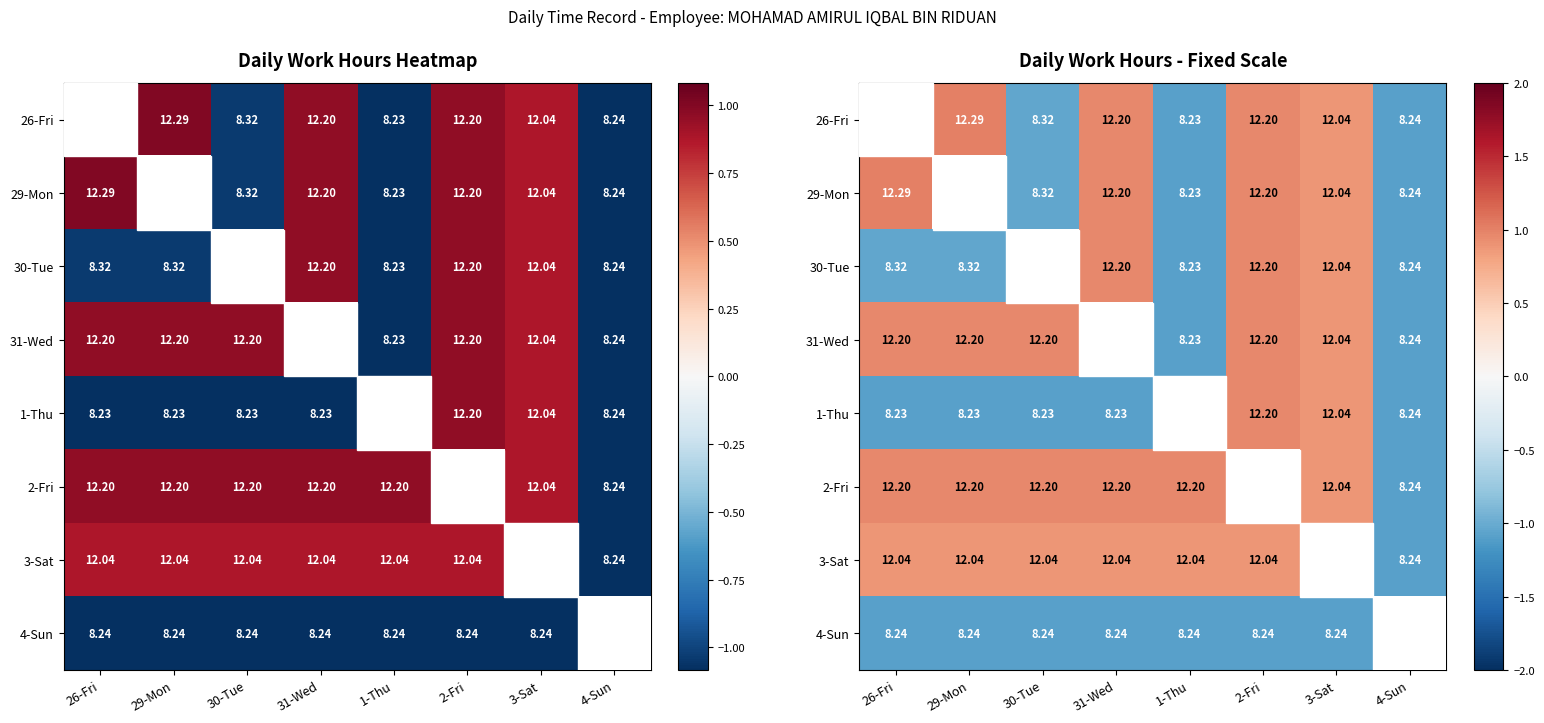

List the series in order of their peak value, lowest first.

4-Sun, 3-Sat, 30-Tue, 31-Wed, 1-Thu, 2-Fri, 26-Fri, 29-Mon